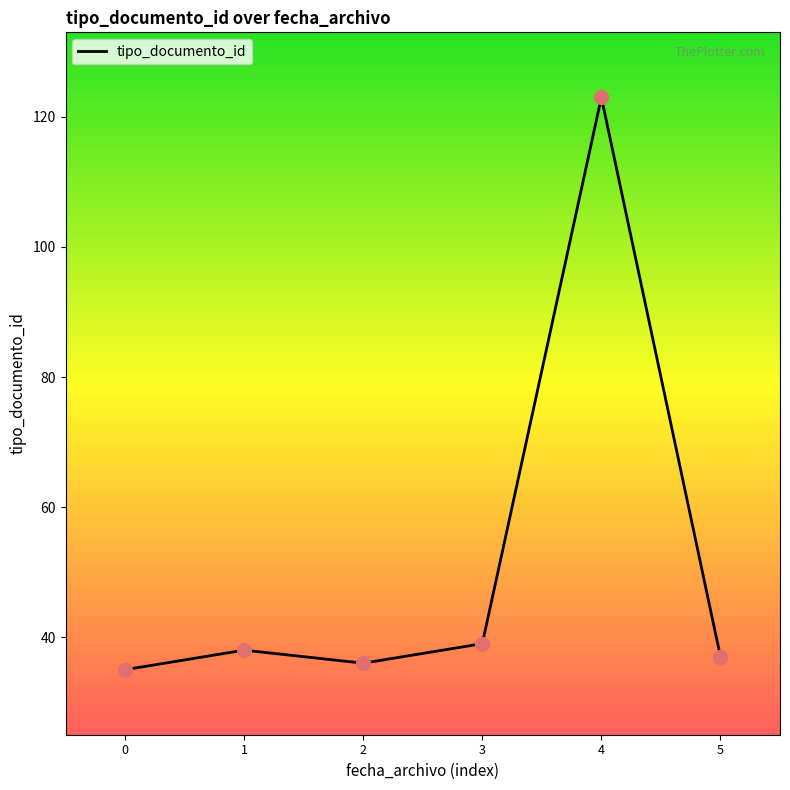

Which has a higher value, 0 or 3?

3